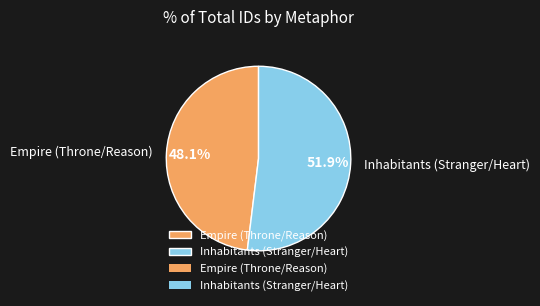

What percentage do Empire (Throne/Reason) and Inhabitants (Stranger/Heart) together represent?

100.0%